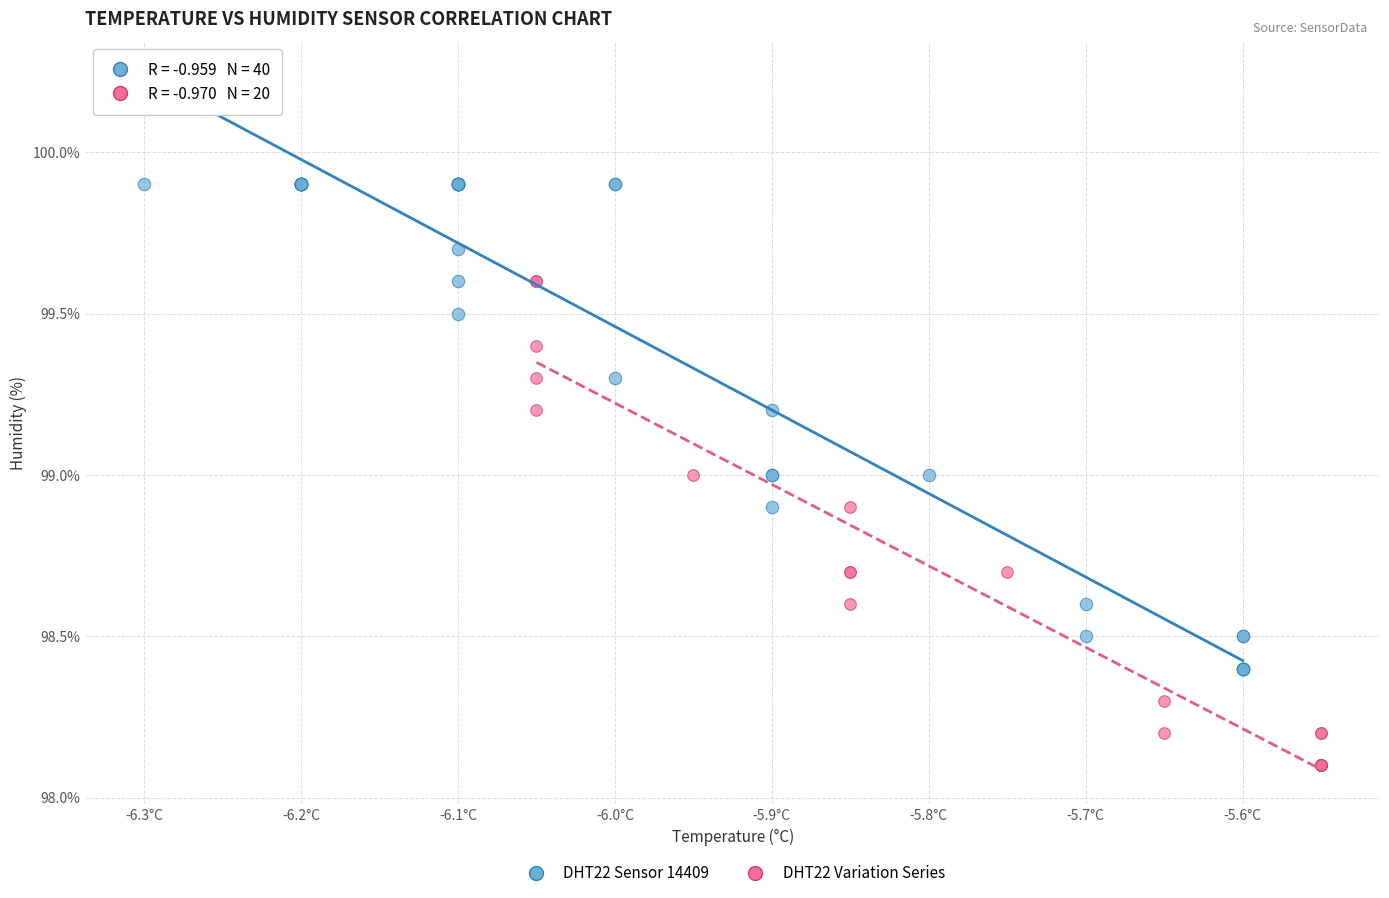

Which series reaches the maximum Y coordinate?

DHT22 Sensor 14409